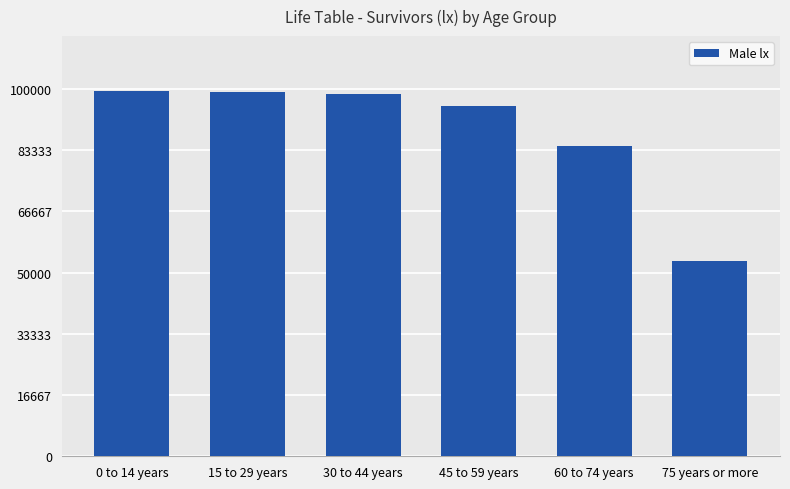

How many distinct data groups are displayed?

1